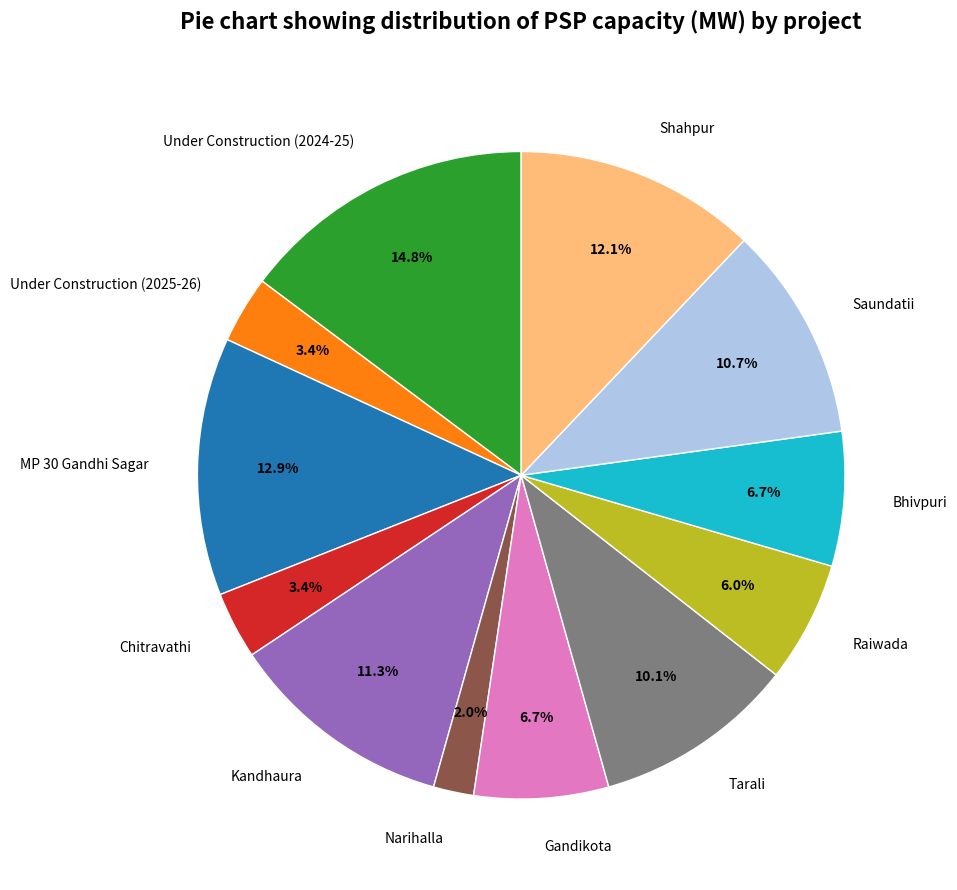

Is it true that Shahpur is 12% of the pie?

True